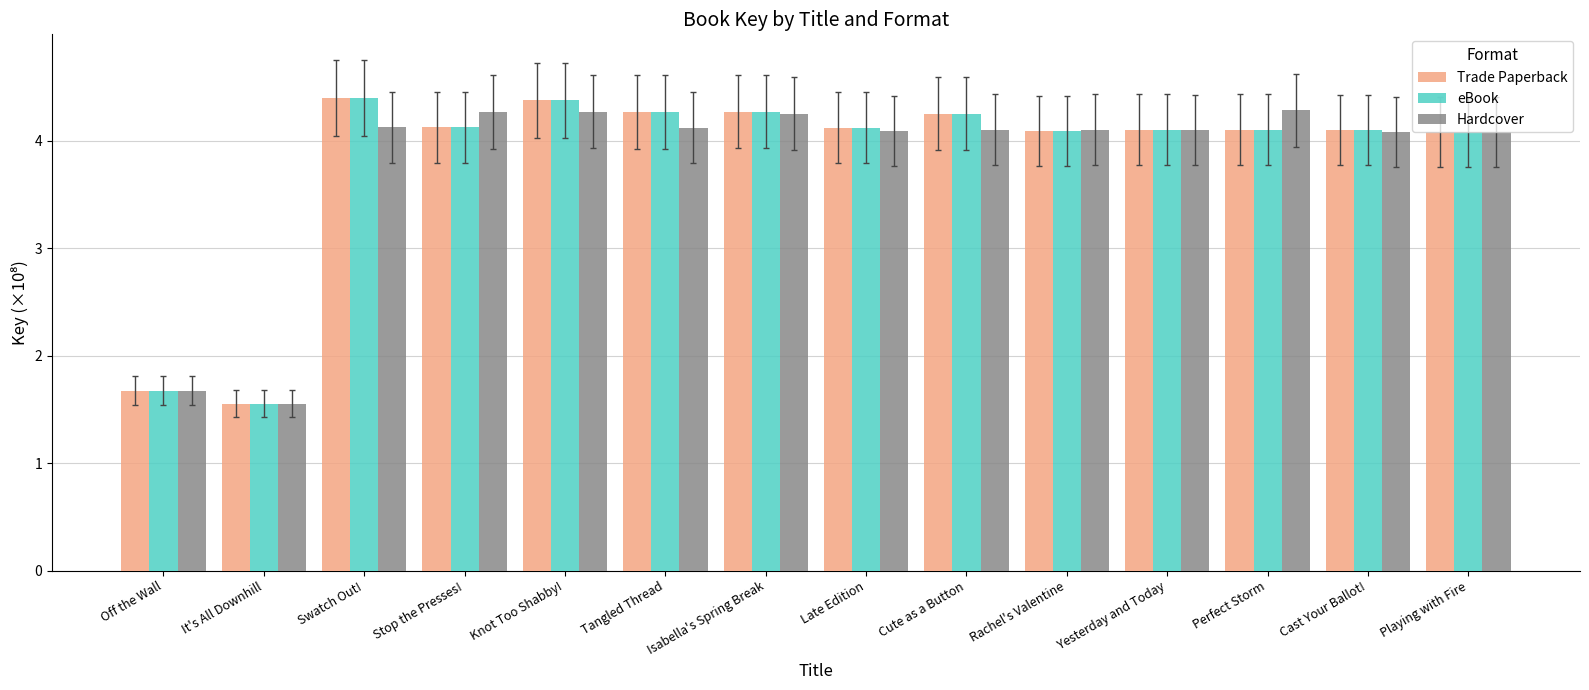

How many categories are shown in the chart?

14